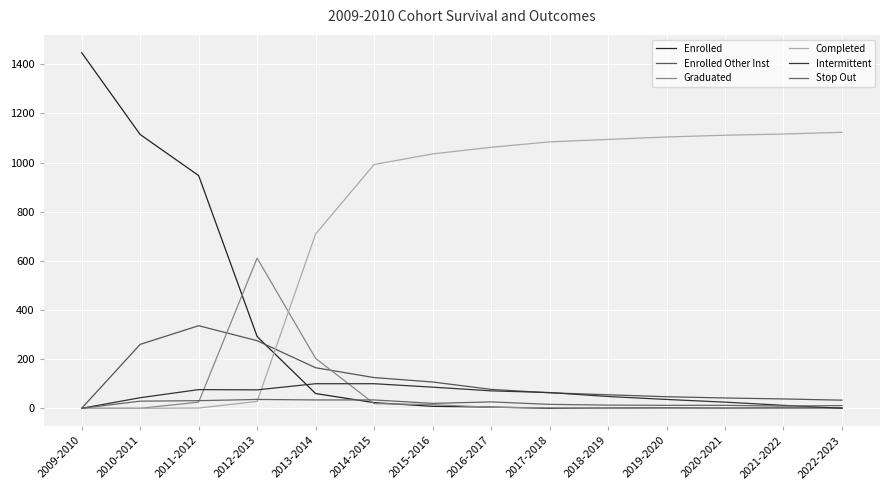

Does the chart have visible grid lines?

Yes